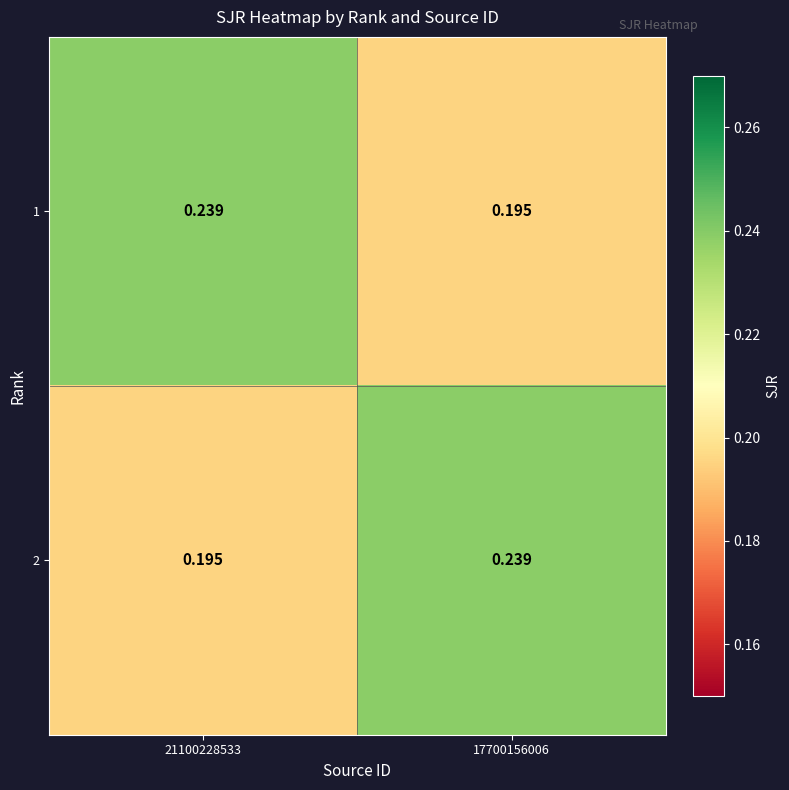

How many distinct data groups are displayed?

2